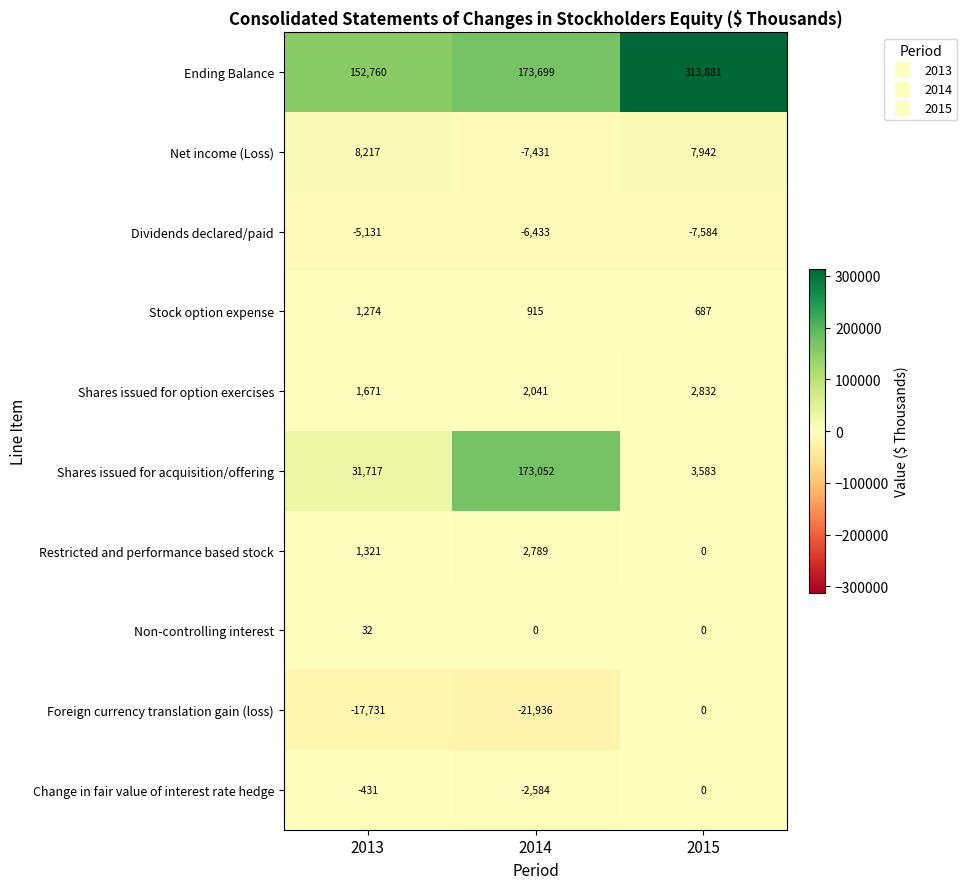

What is the difference between the maximum and minimum values in the Shares issued for option exercises series?

1161